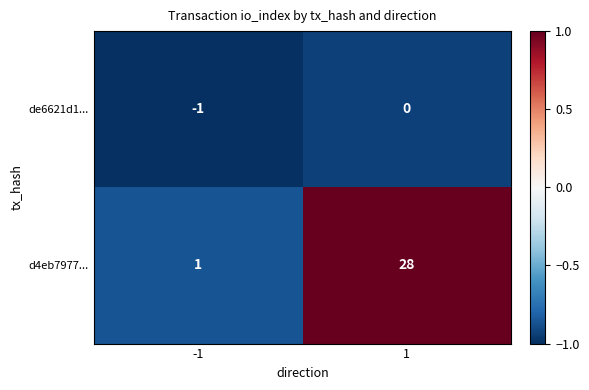

True or false: de6621d1... has a value of 0 at 1.

True